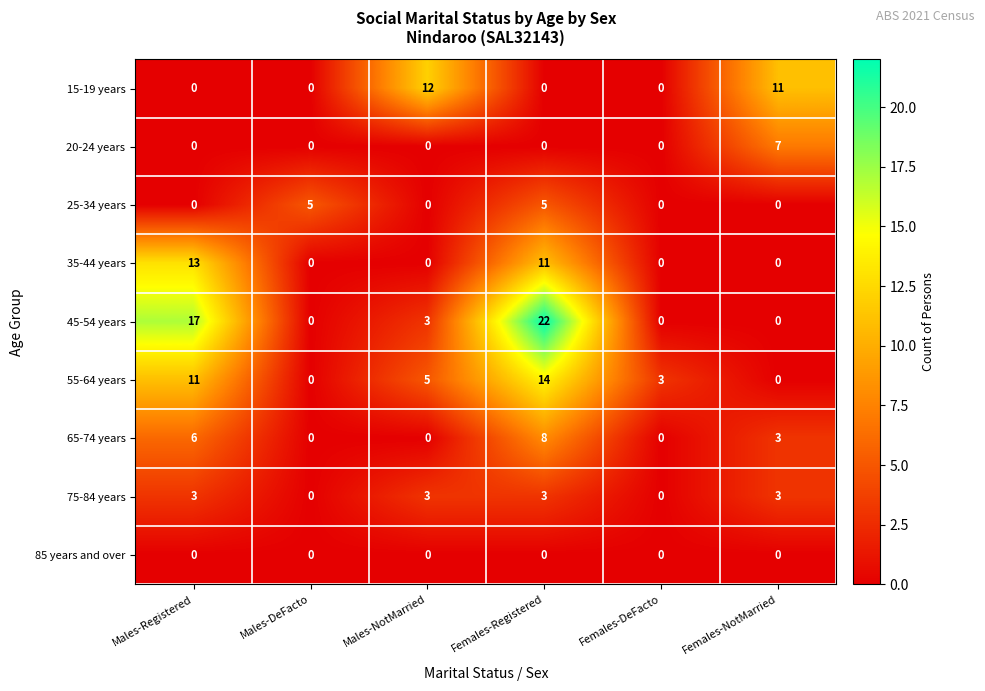

The 85 years and over series shows 0 at Females-NotMarried. True or false?

True